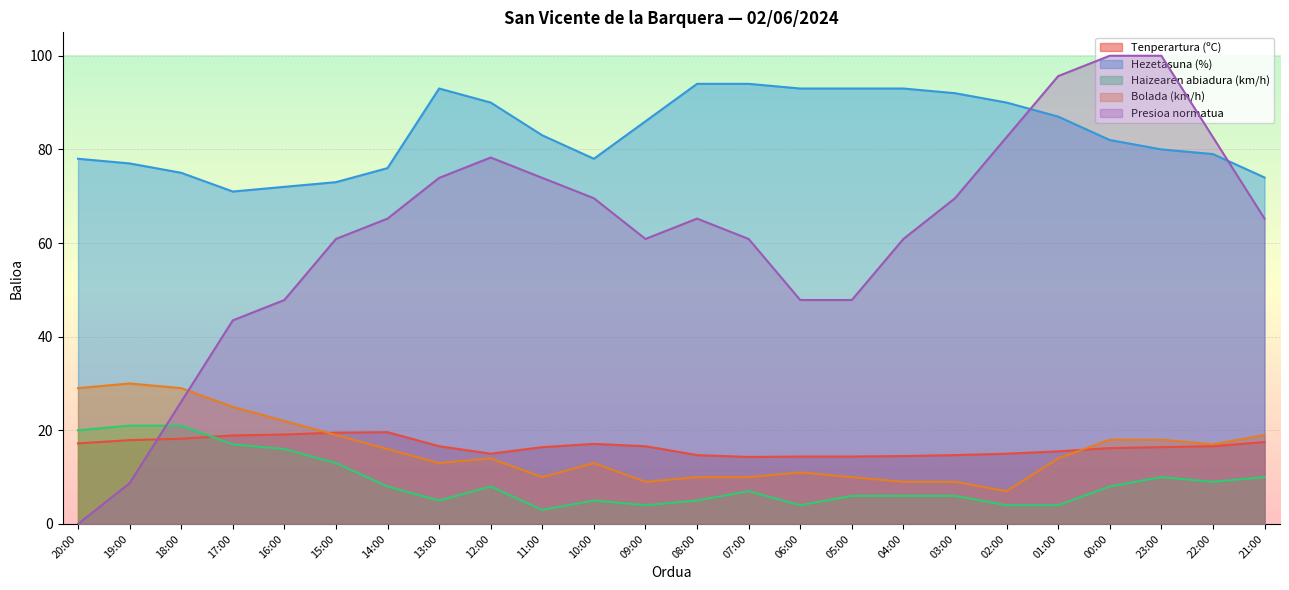

What position from the right is 02:00?

6